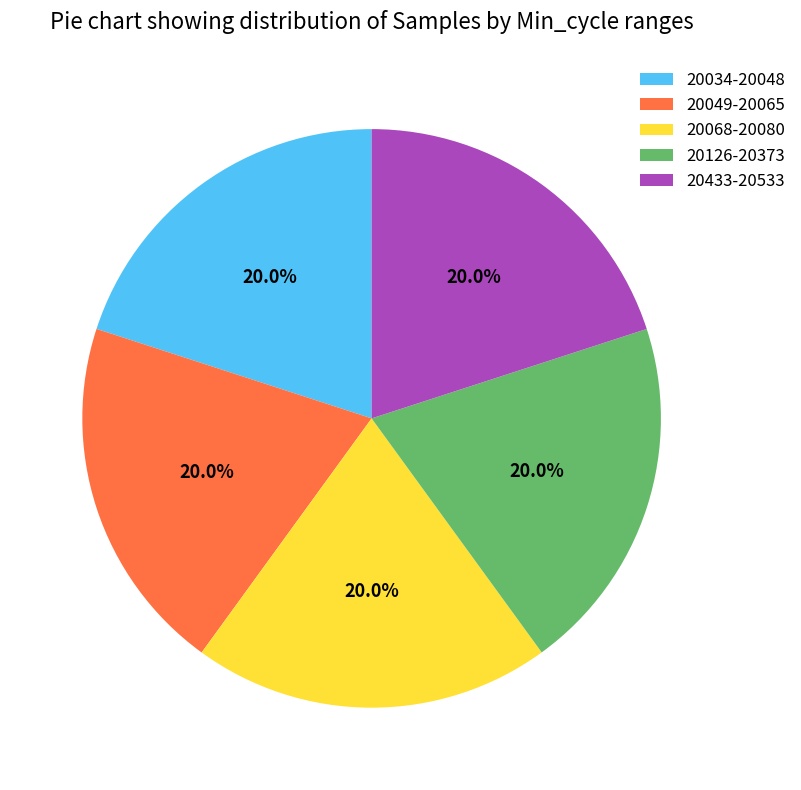

How many slices are in this pie chart?

5